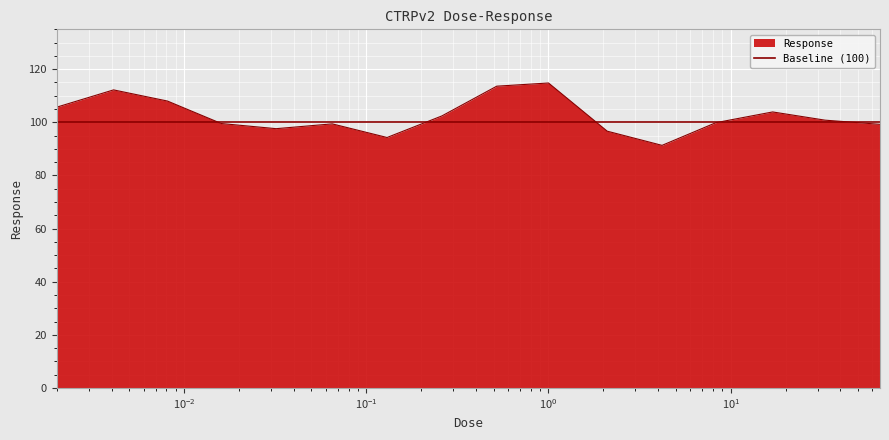

Between 33.0 and 0.032, which is larger?

33.0